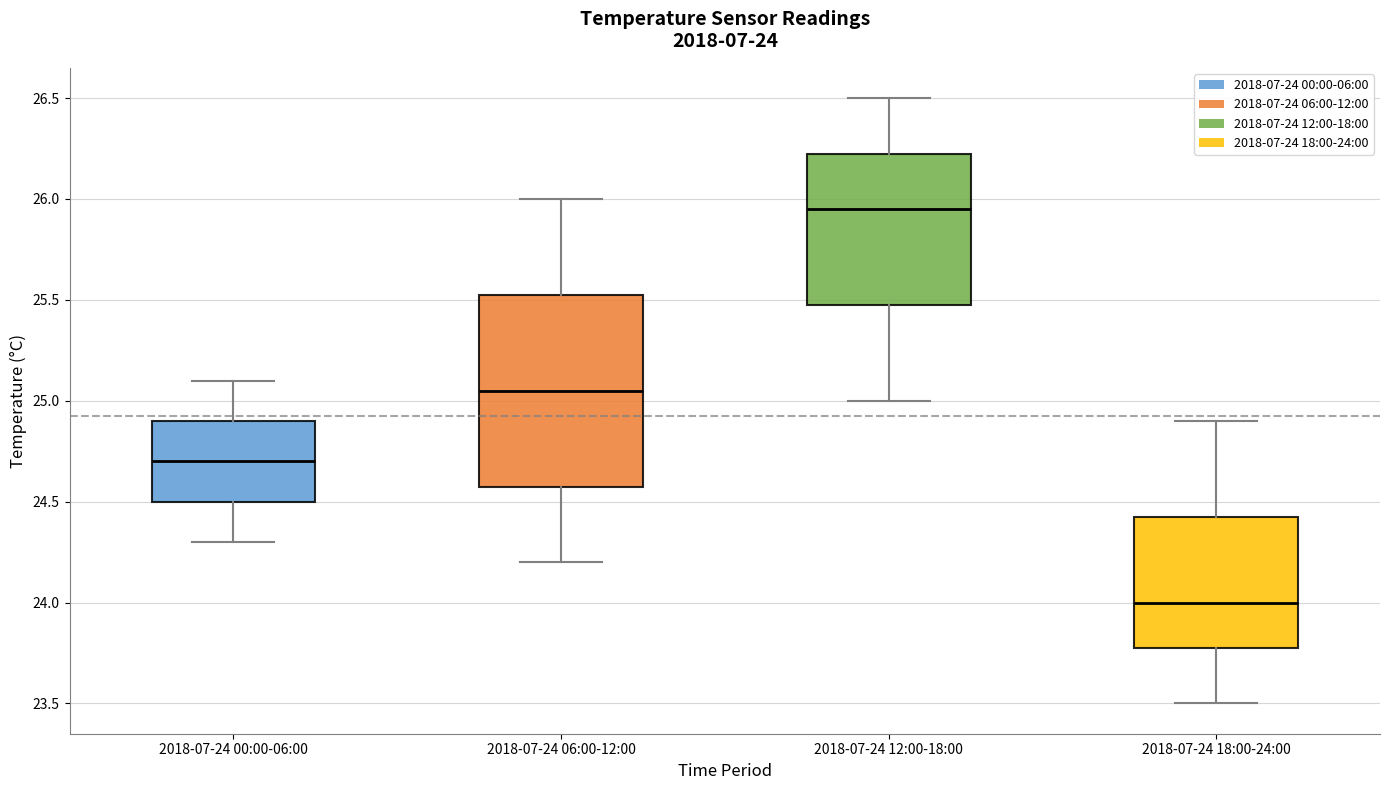

Which box has the lowest median line?

2018-07-24 18:00-24:00